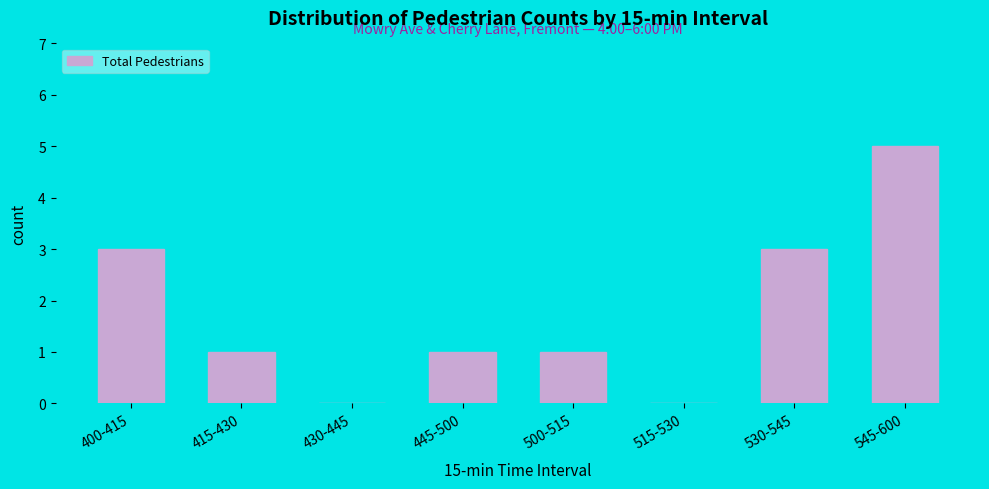

Reading left to right, transcribe all the data shown in this chart.

400-415=3	415-430=1	430-445=0	445-500=1	500-515=1	515-530=0	530-545=3	545-600=5